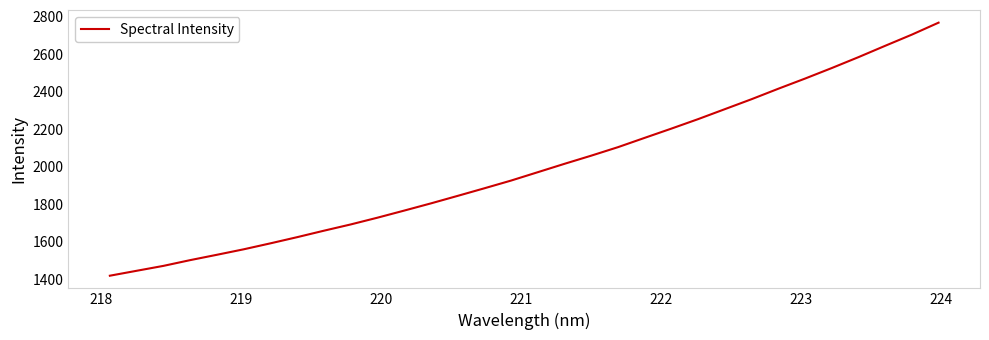

What is the greatest value displayed?

2769.3